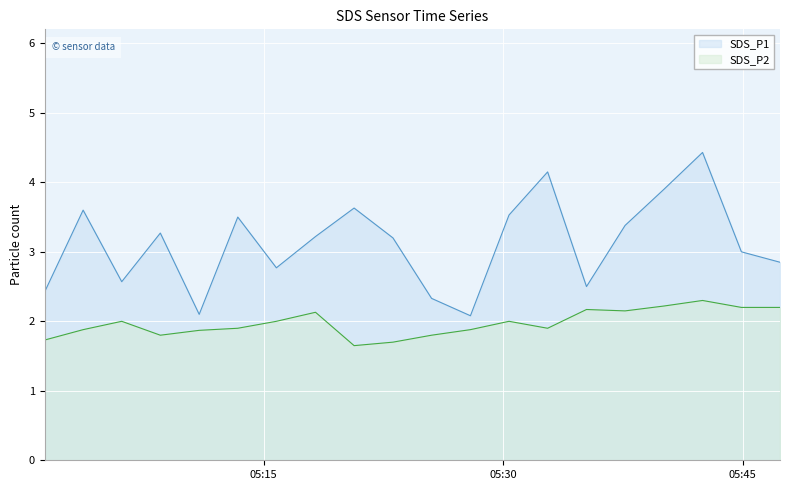

What is the difference between the second highest and minimum values in the SDS_P1 series?

2.1